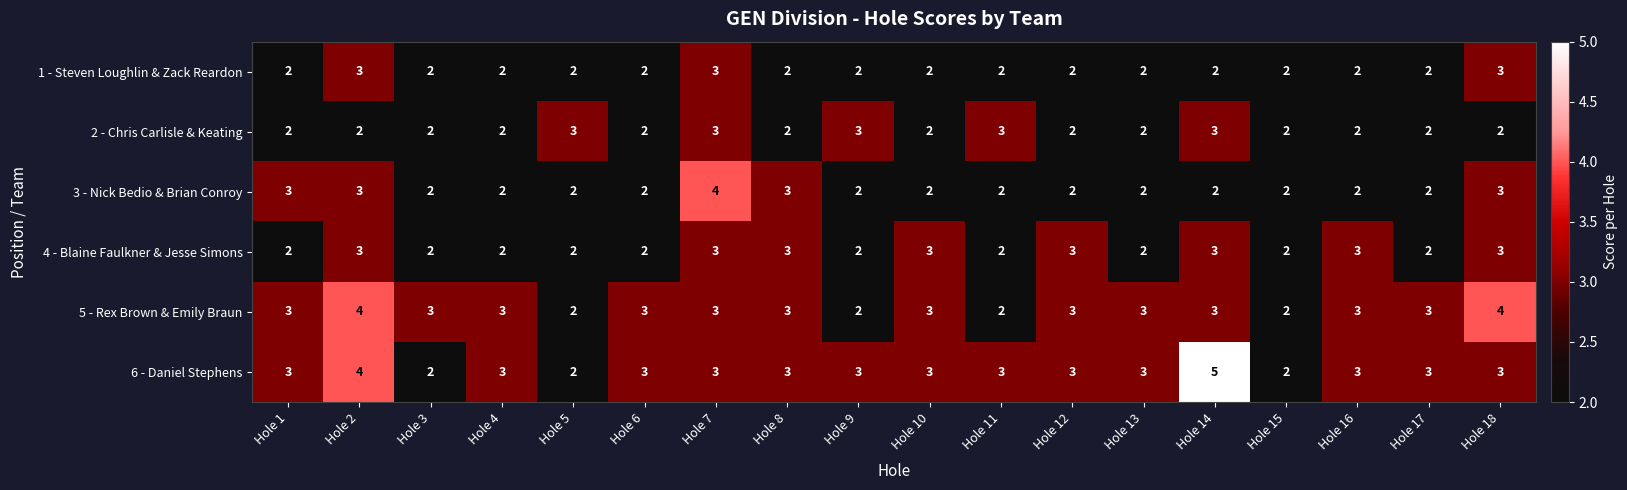

True or false: 4 - Blaine Faulkner & Jesse Simons has a value of 3 at Hole 2.

True